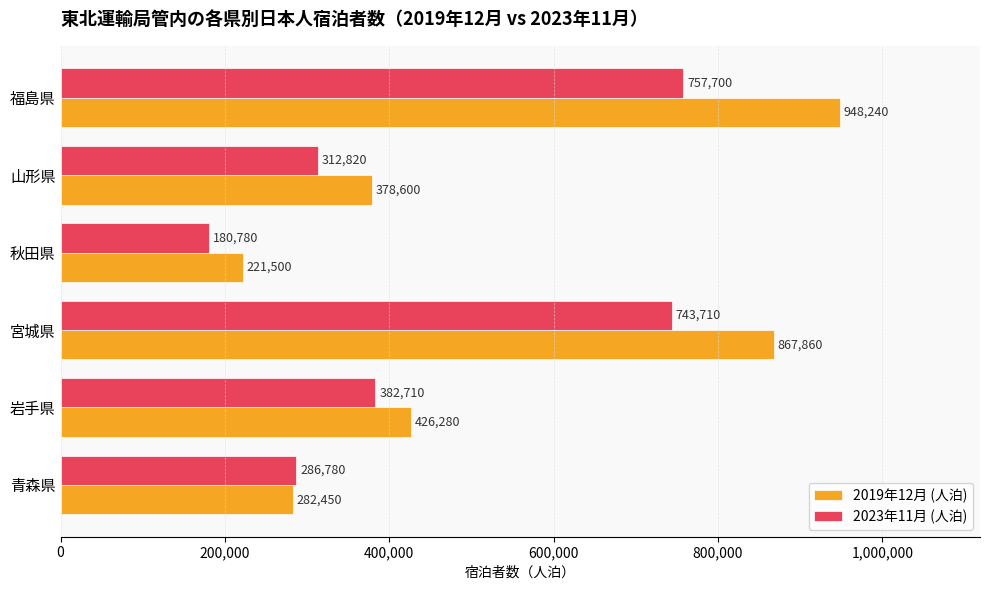

Which series has the largest total across all categories?

2019年12月 (人泊)